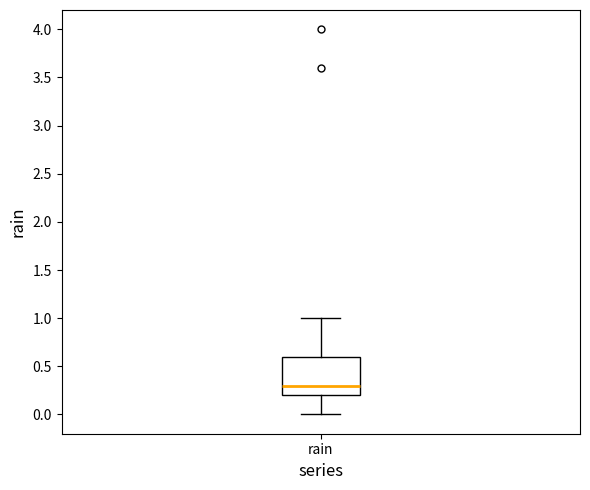

Where is the upper edge of the box for rain on the y-axis? The values are not printed on the chart, so give them approximately, as read against the axis.

0.6